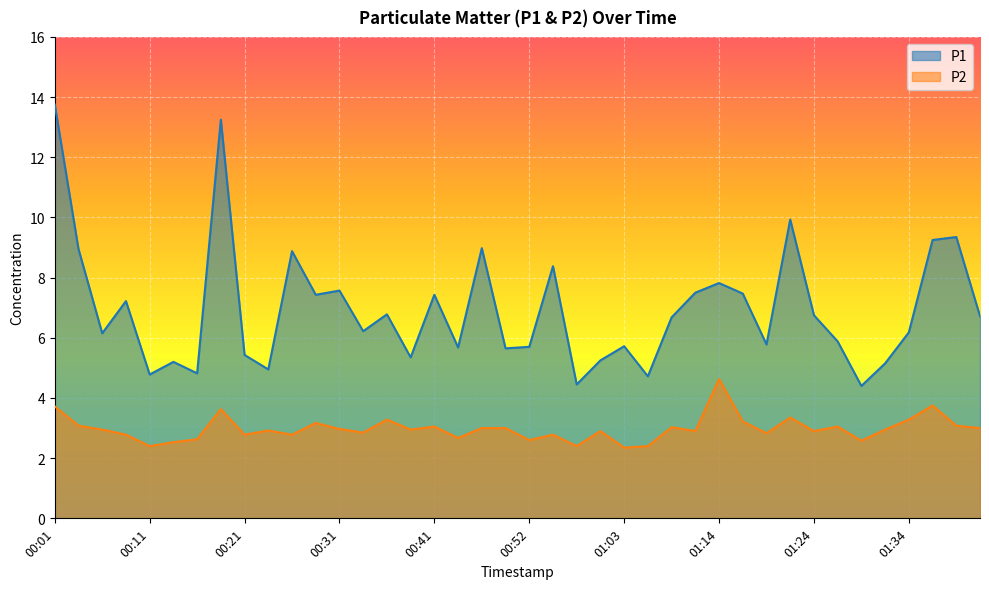

What is the label of the 11th point from the right?

01:17